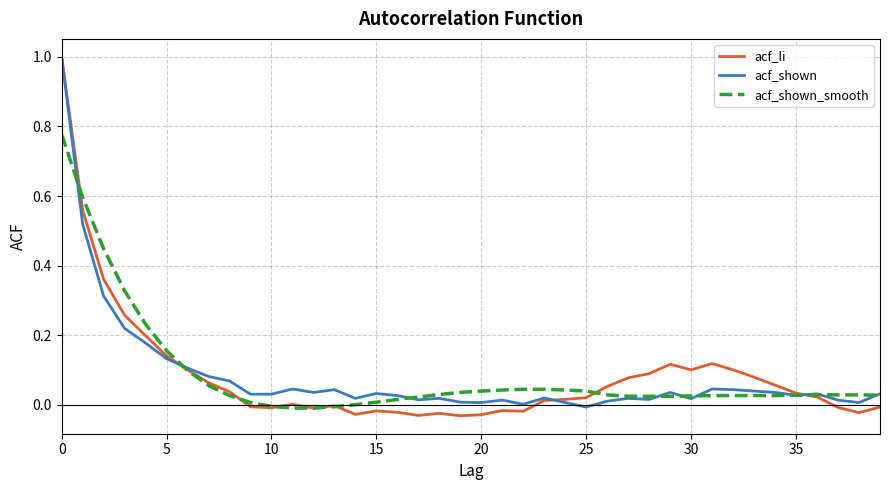

At how many categories does at least one series exceed 0?

40